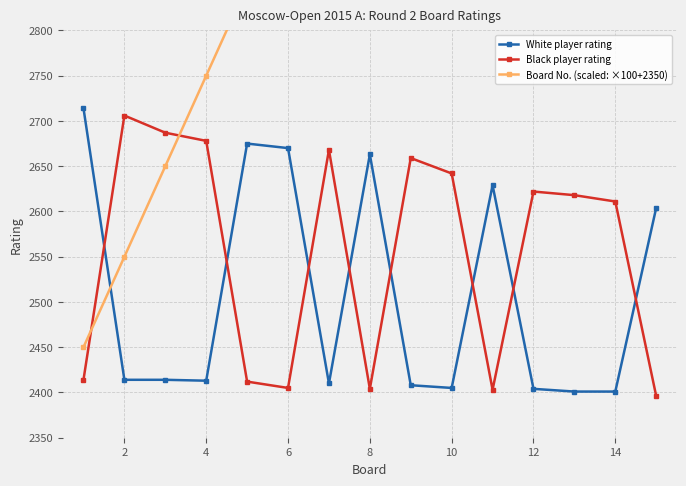

True or false: Black player rating has more than 0 interior local peaks.

True